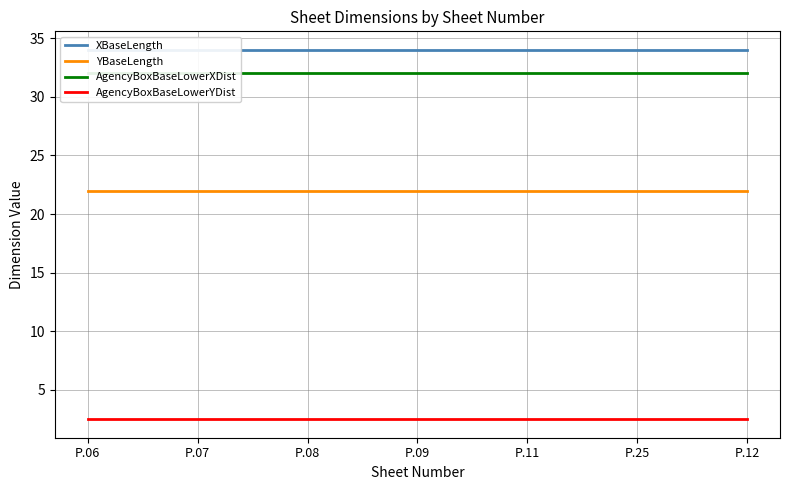

Which category has the highest value across all series?

P.06